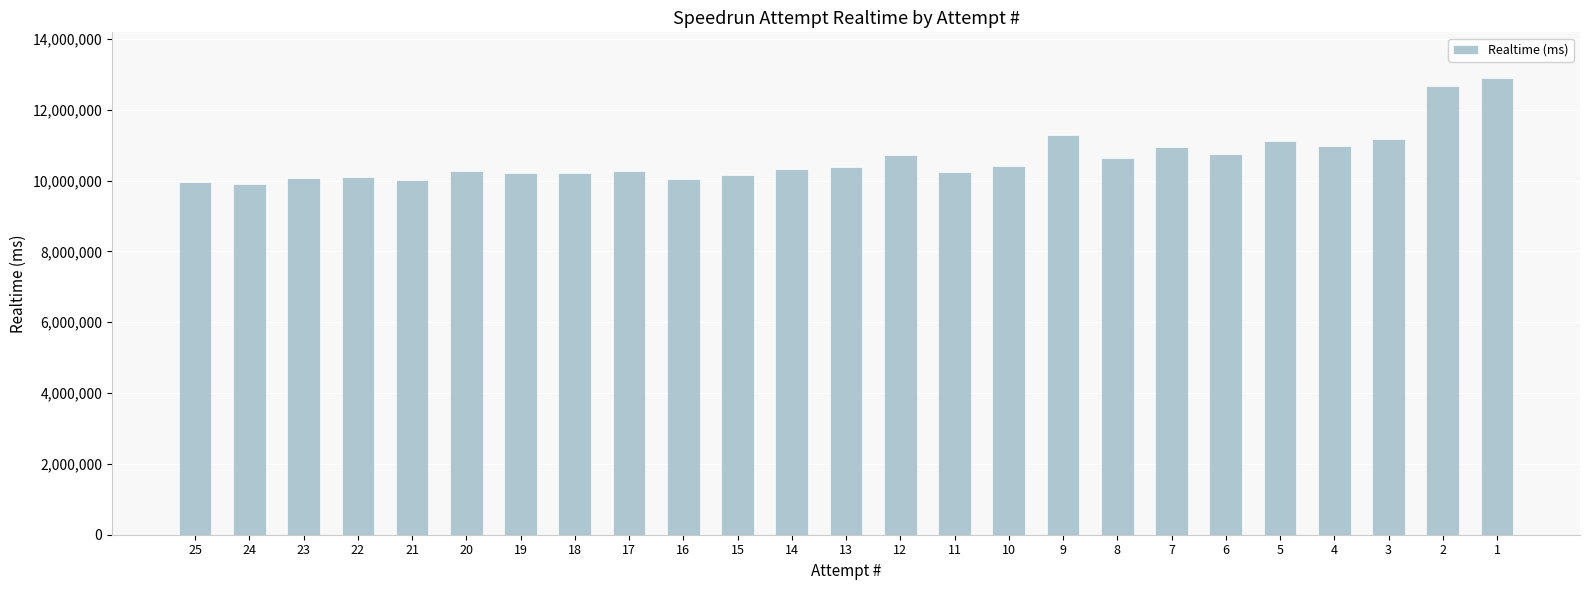

Which label corresponds to the largest value in the chart?

1